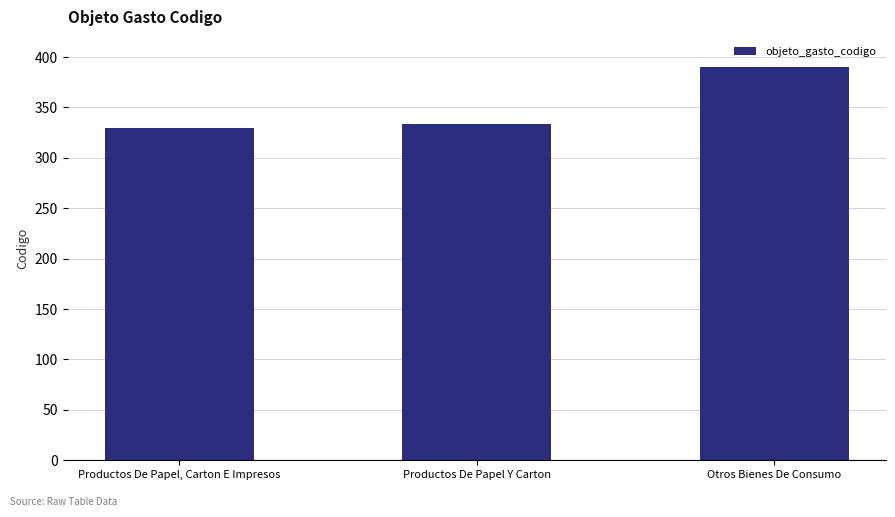

Rank the categories by value from highest to lowest.

Otros Bienes De Consumo, Productos De Papel Y Carton, Productos De Papel, Carton E Impresos